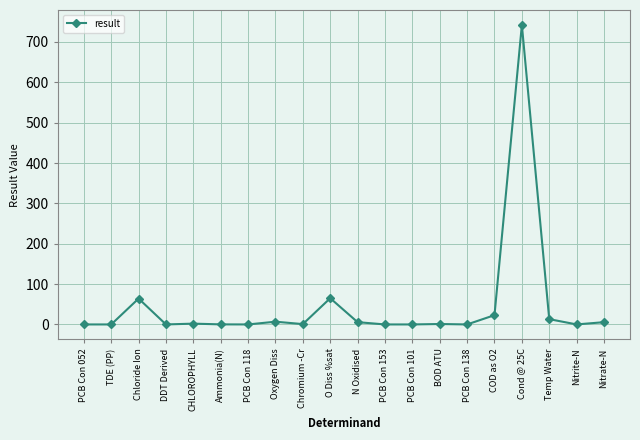

Read the value at Chloride Ion.

64.1